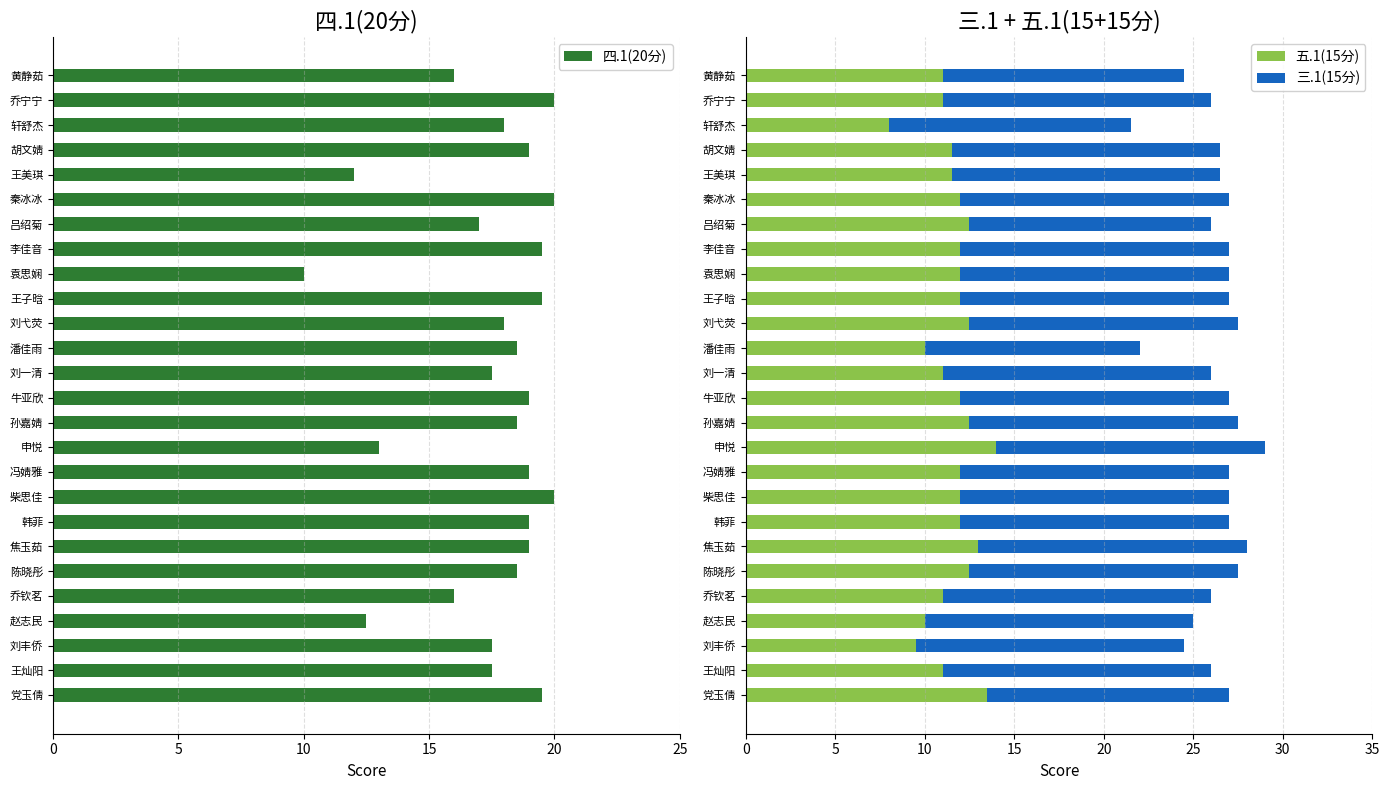

How many data points does each series have?

26